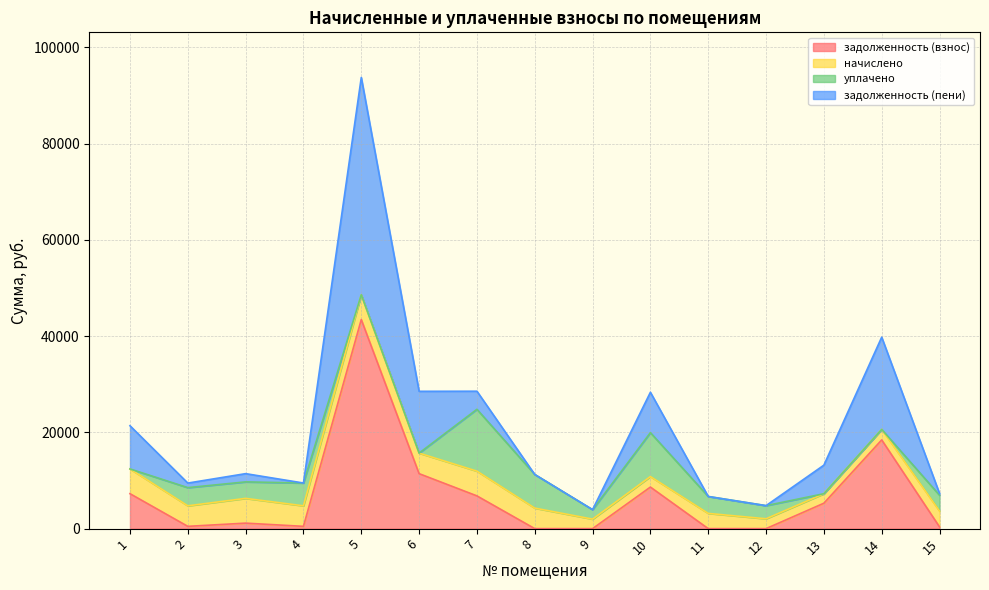

Does the chart have visible grid lines?

Yes